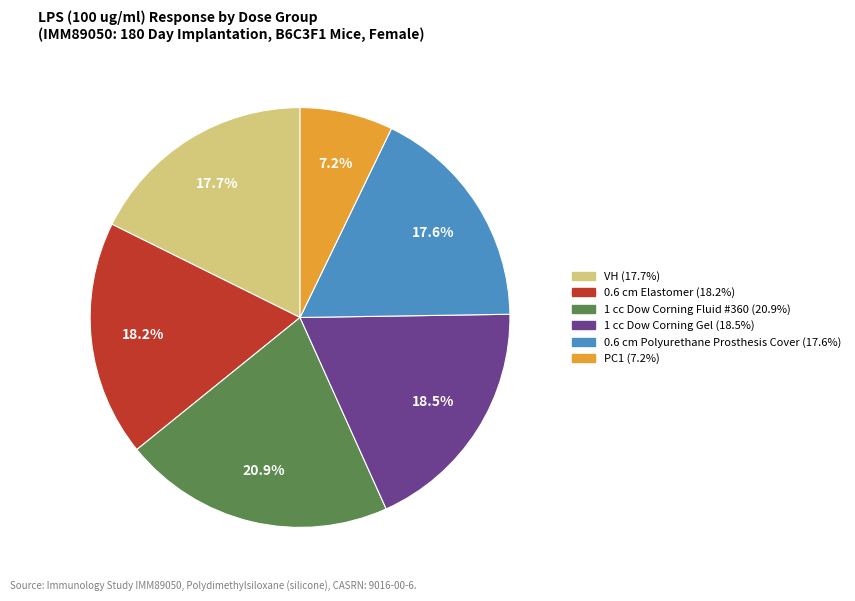

Is the sum of 0.6 cm Elastomer and VH greater than half?

No